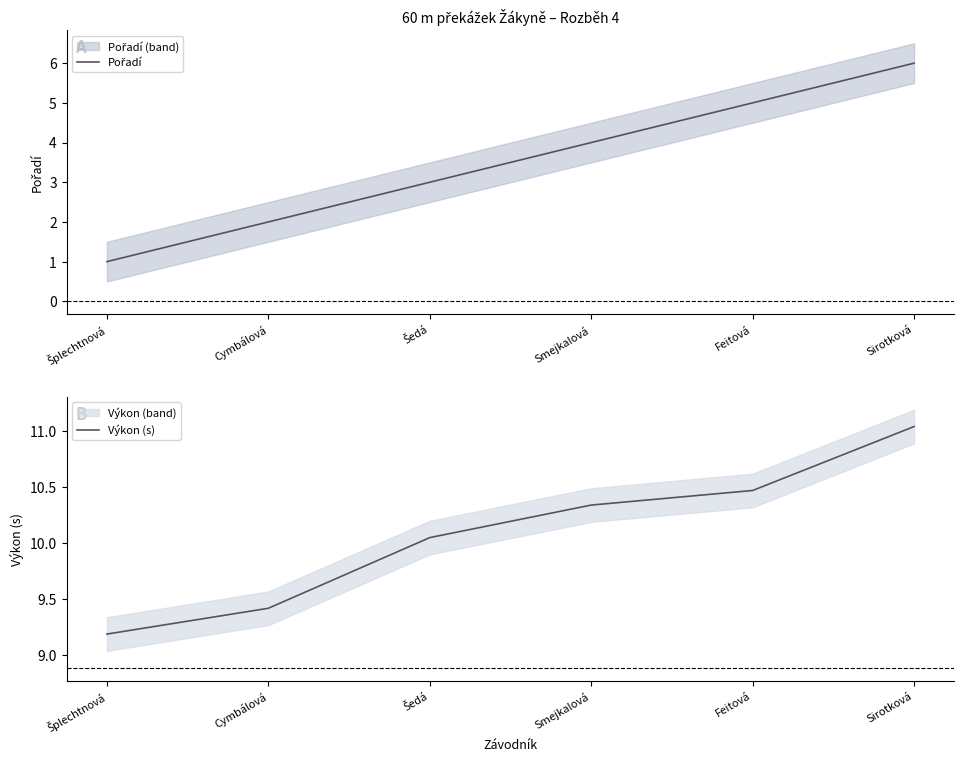

What is the spread (max minus min) of values at Šplechtnová?

8.2